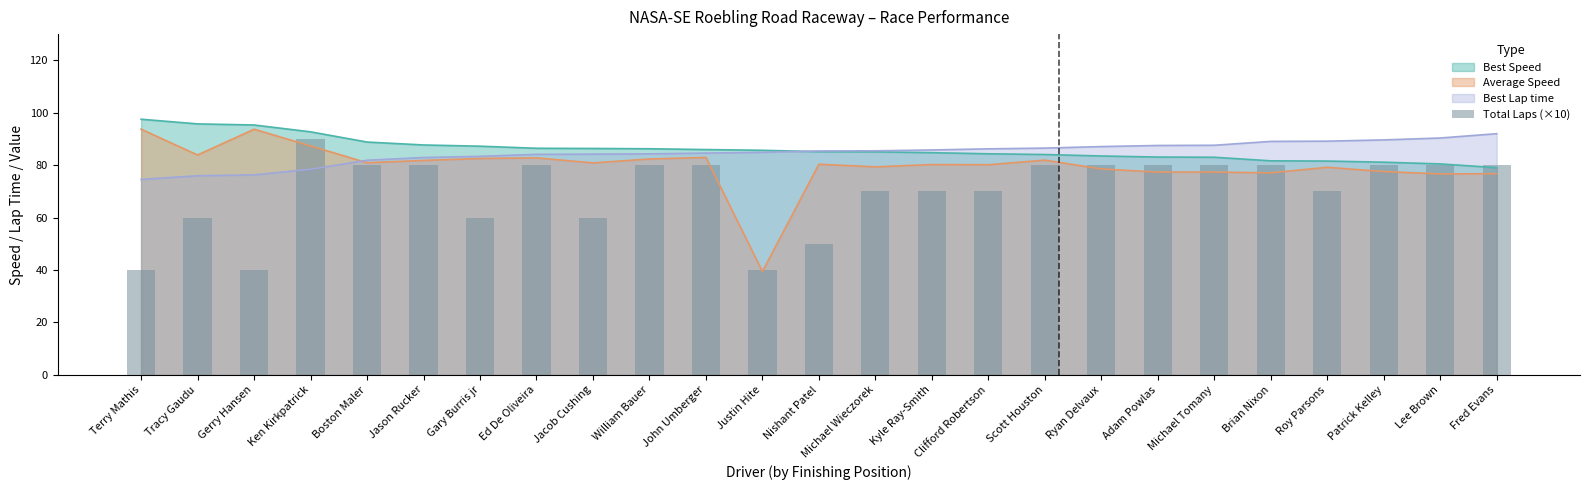

List the labels in order of value, smallest first.

Terry Mathis, Gerry Hansen, Justin Hite, Nishant Patel, Tracy Gaudu, Gary Burris jr, Jacob Cushing, Michael Wieczorek, Kyle Ray-Smith, Clifford Robertson, Roy Parsons, Boston Maler, Jason Rucker, Ed De Oliveira, William Bauer, John Umberger, Scott Houston, Ryan Delvaux, Adam Powlas, Michael Tomany, Brian Nixon, Patrick Kelley, Lee Brown, Fred Evans, Ken Kirkpatrick